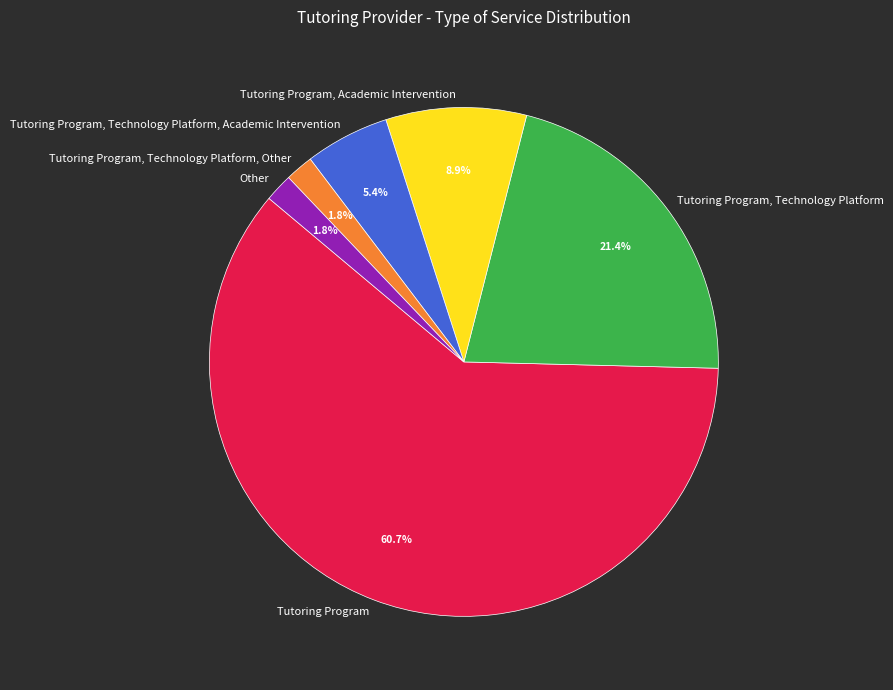

Combined, what portion of the pie is Tutoring Program, Technology Platform, Other and Tutoring Program, Technology Platform?

23.2%